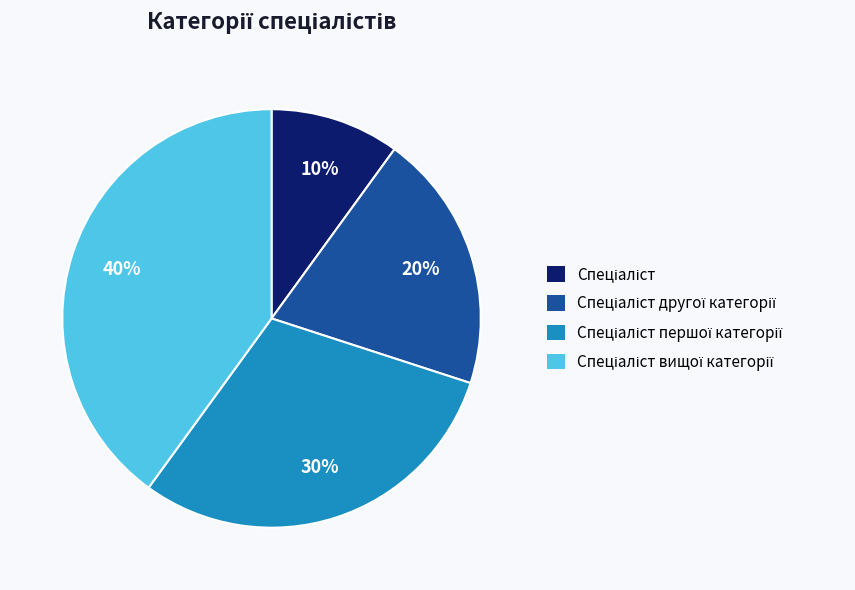

Does any single category account for the majority?

No